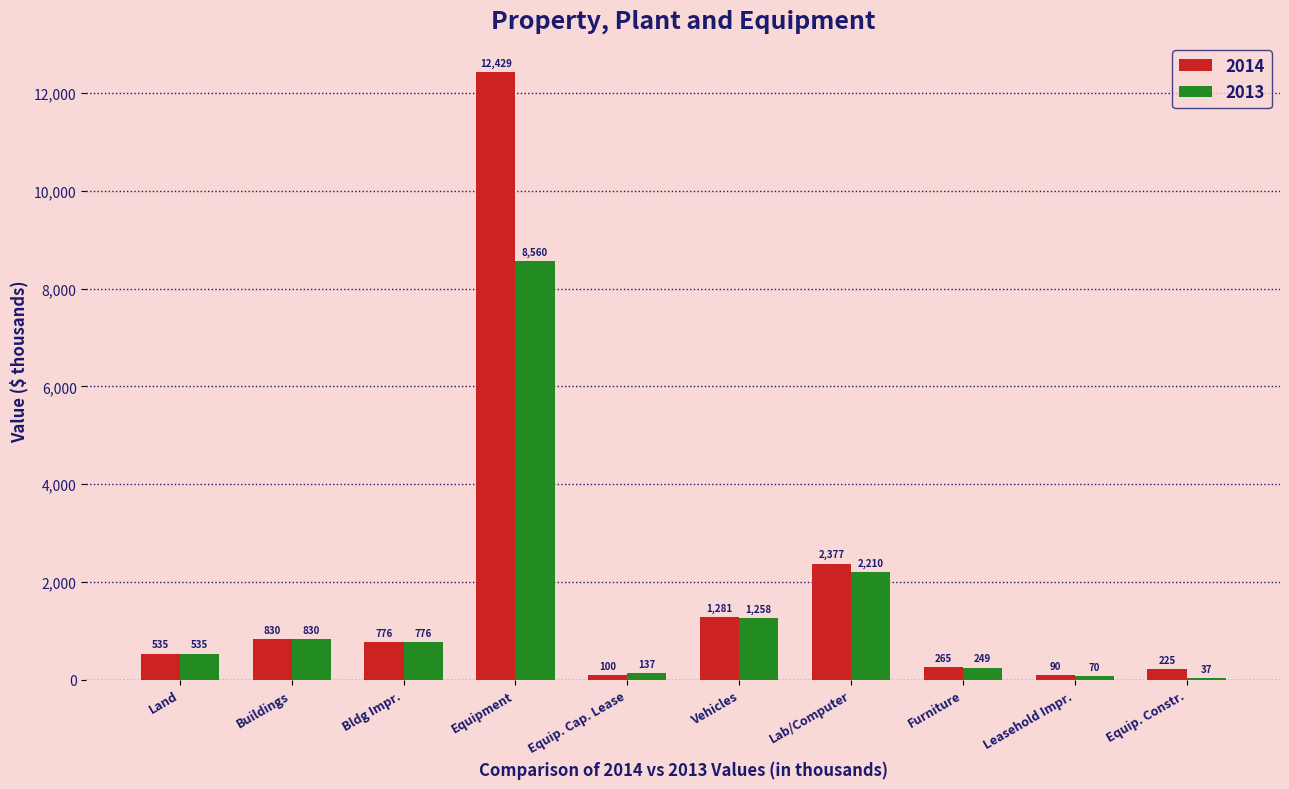

The 2014 series shows 830 at Buildings. True or false?

True